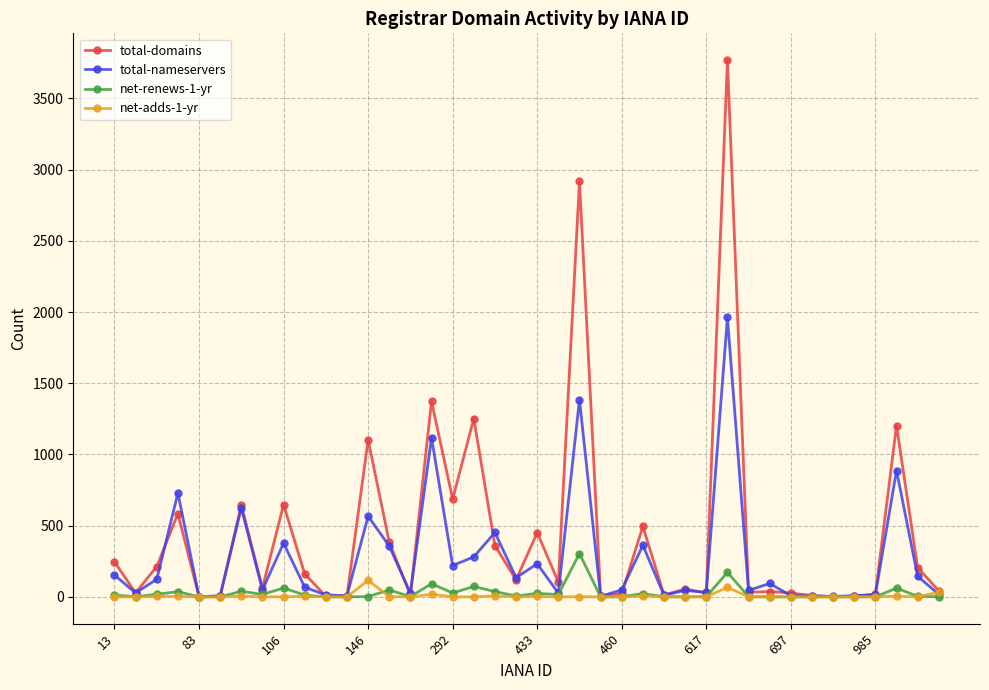

Which series has the largest total across all categories?

total-domains